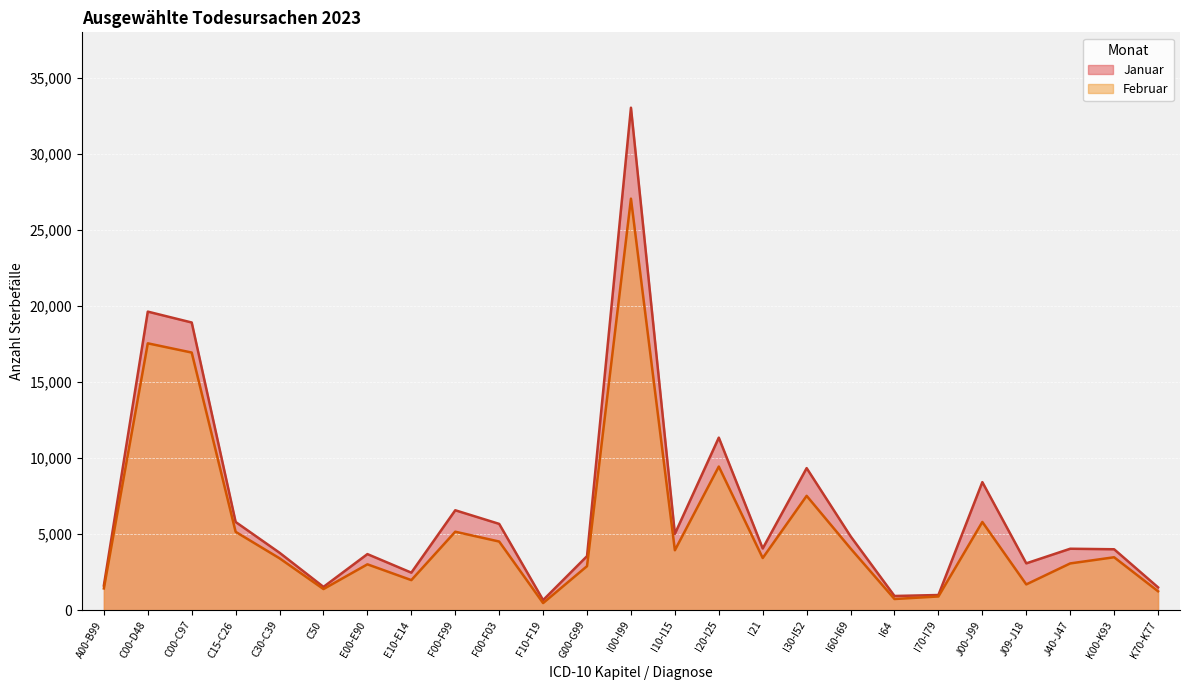

Reading left to right, extract all data points from this chart.

Januar: A00-B99=1619	C00-D48=19636	C00-C97=18920	C15-C26=5797	C30-C39=3773	C50=1527	E00-E90=3684	E10-E14=2464	F00-F99=6568	F00-F03=5672	F10-F19=659	G00-G99=3551	I00-I99=33051	I10-I15=5016	I20-I25=11346	I21=4055	I30-I52=9340	I60-I69=4857	I64=929	I70-I79=993	J00-J99=8419	J09-J18=3076	J40-J47=4037	K00-K93=4003	K70-K77=1497
Februar: A00-B99=1428	C00-D48=17550	C00-C97=16943	C15-C26=5150	C30-C39=3408	C50=1385	E00-E90=3012	E10-E14=1973	F00-F99=5157	F00-F03=4511	F10-F19=463	G00-G99=2891	I00-I99=27067	I10-I15=3937	I20-I25=9444	I21=3427	I30-I52=7517	I60-I69=4054	I64=730	I70-I79=898	J00-J99=5798	J09-J18=1690	J40-J47=3071	K00-K93=3477	K70-K77=1240